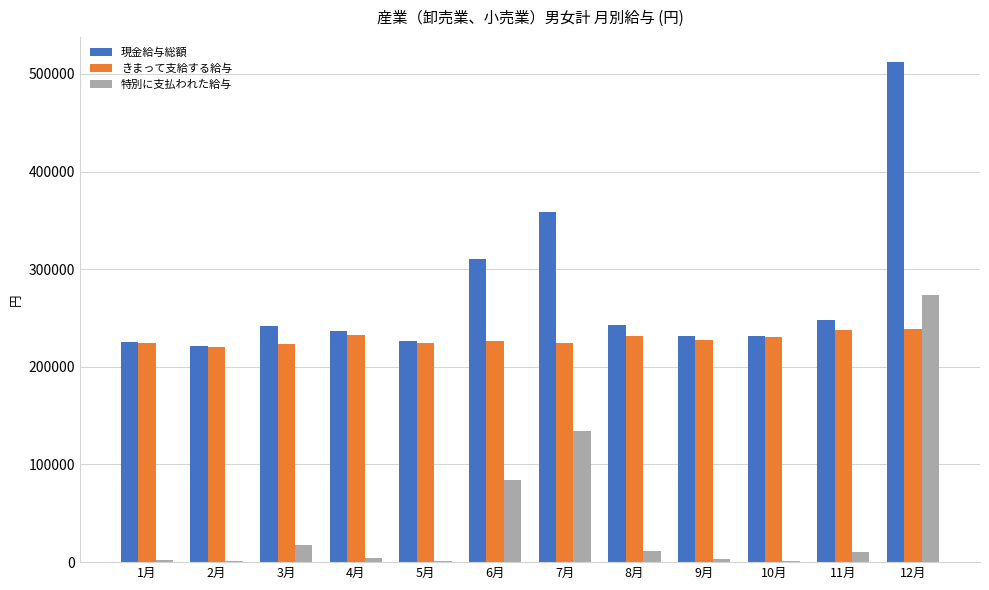

At which category does the chart reach its peak across all series?

12月